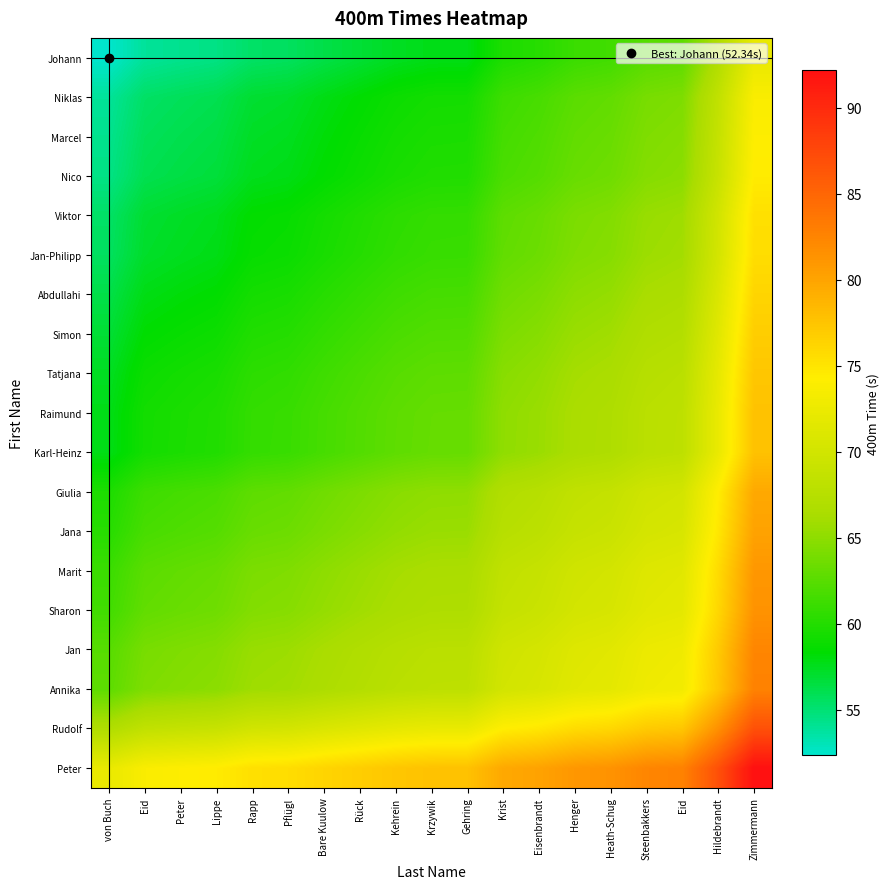

Count the number of categories in the chart.

19